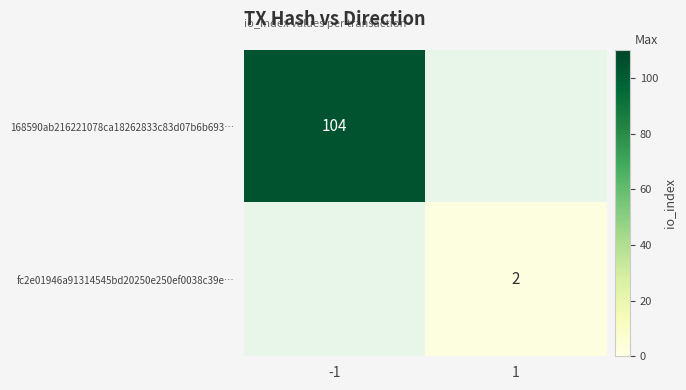

The value of fc2e01946a91314545bd20250e250ef0038c39e… at 1 is 3.1. True or false?

False